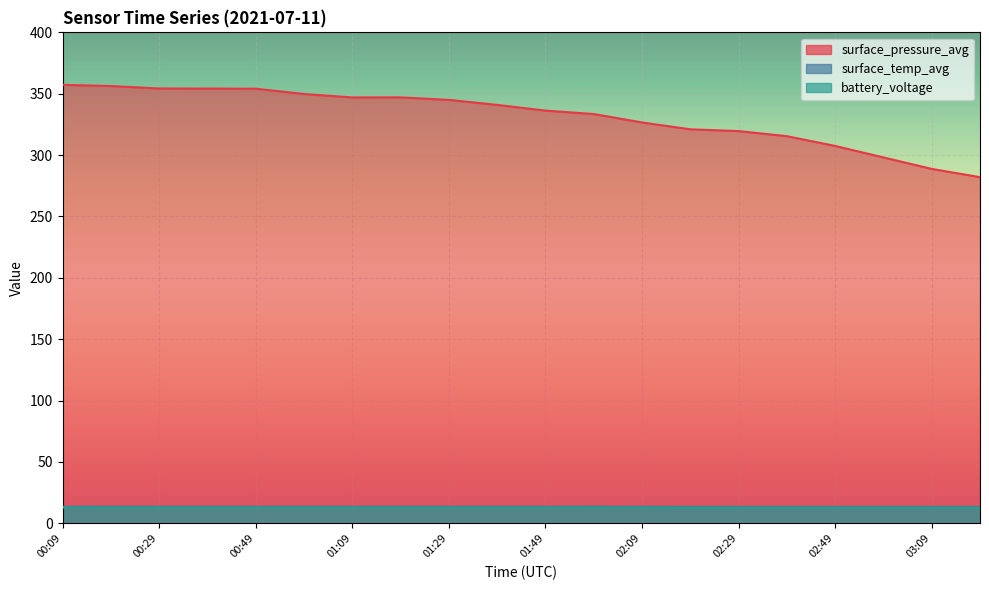

What is the label of the 3rd point from the right?

02:59